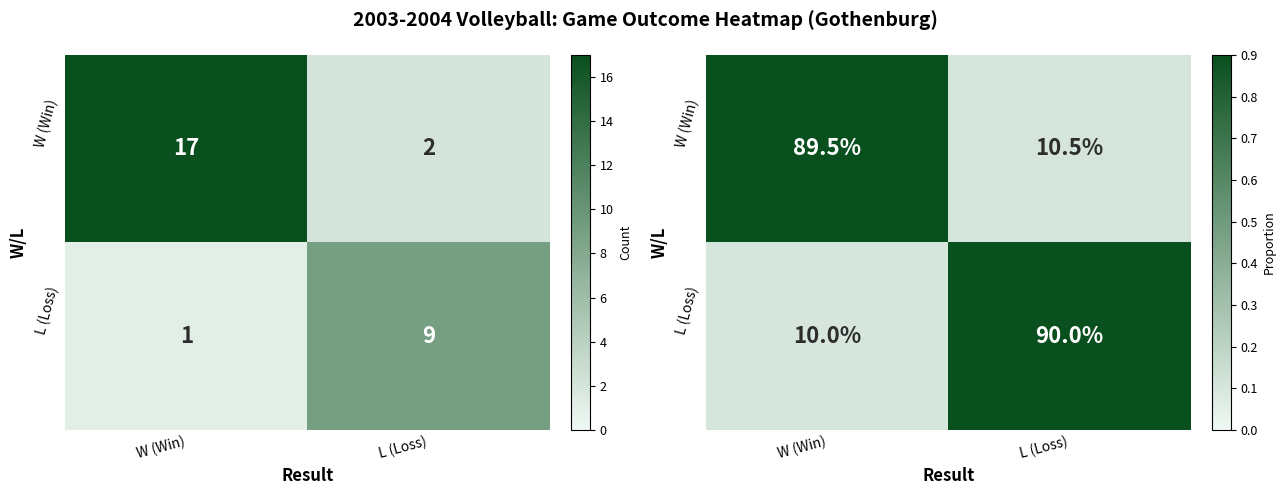

What is the sum of all W (Win) values?

1.0